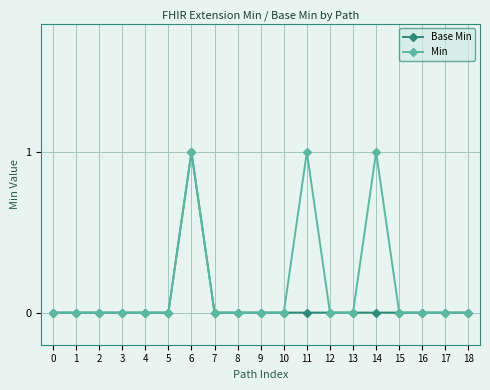

List the series in order of their overall mean, lowest first.

Base Min, Min